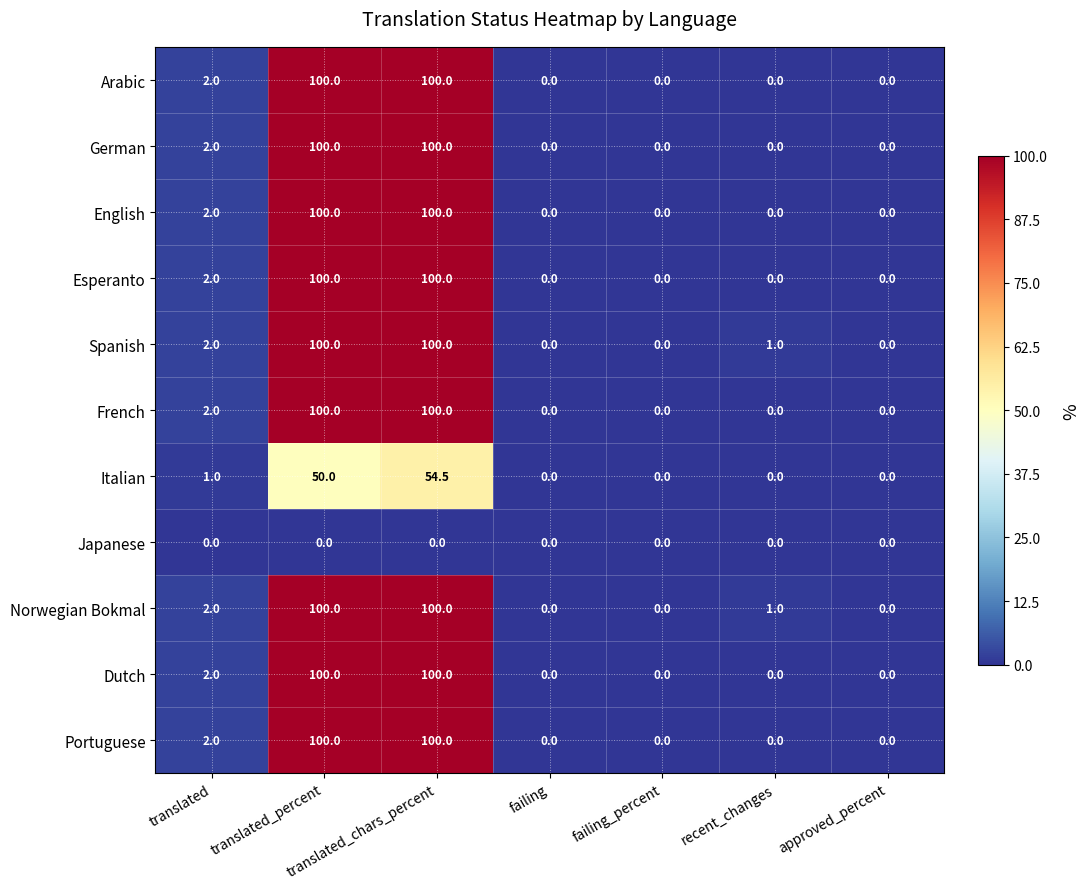

At which category is the sum across all series the highest?

translated_chars_percent